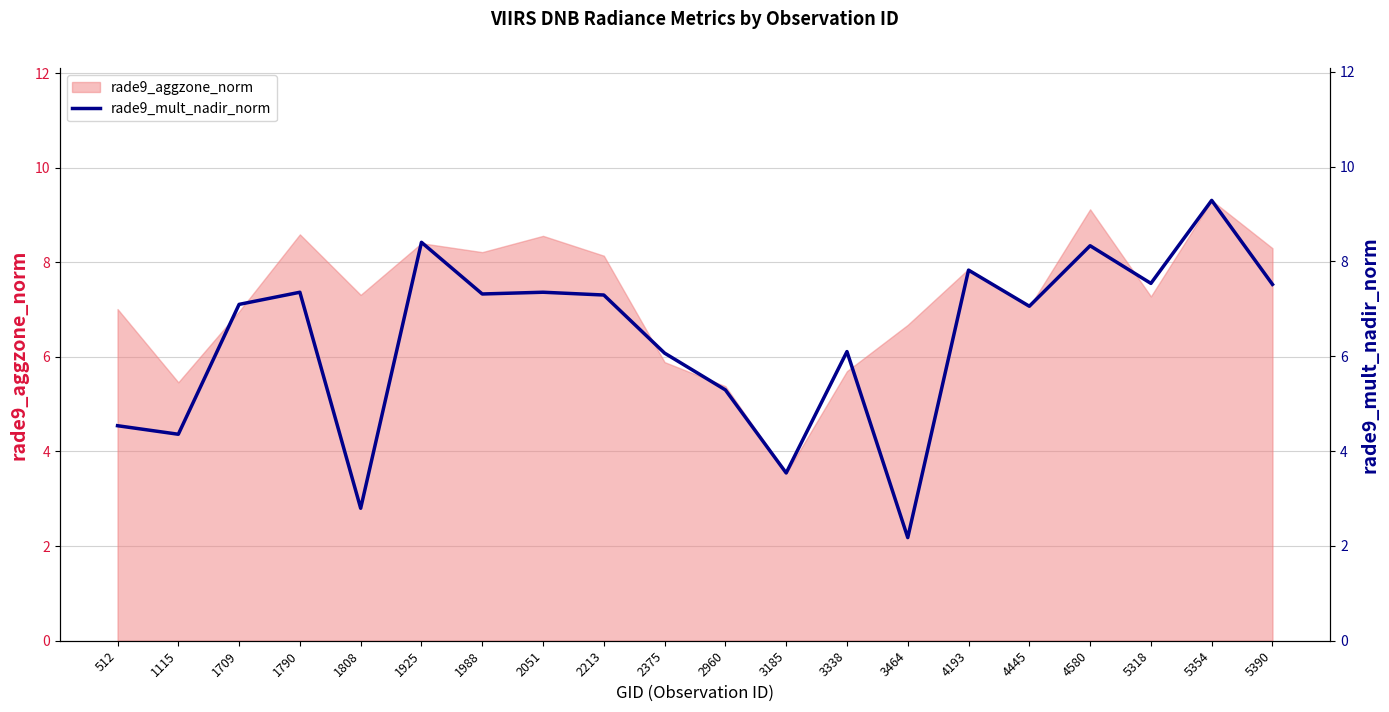

What is the average value?

6.4